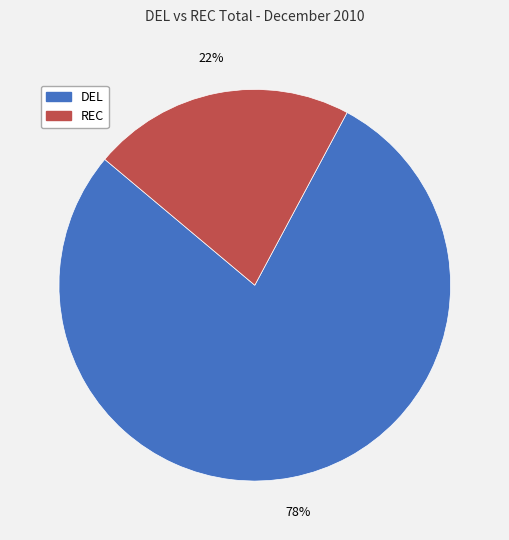

Between DEL and REC, which is larger?

DEL